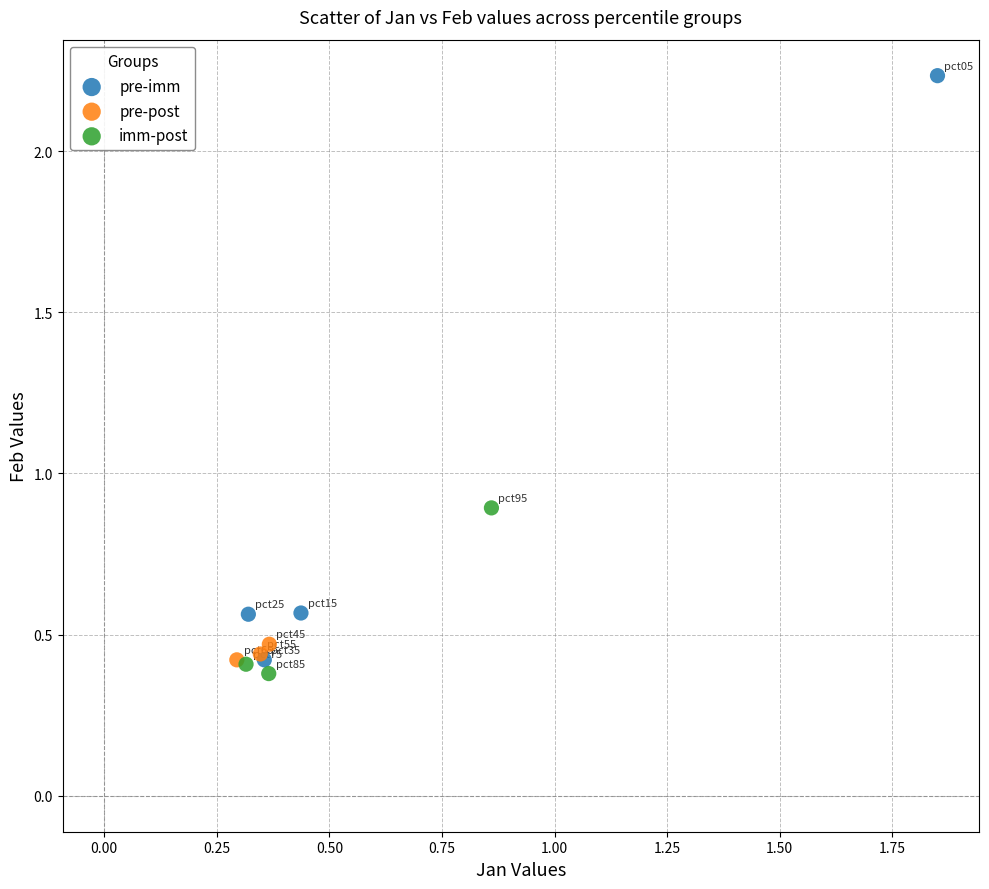

Which series reaches the maximum Y coordinate?

pre-imm